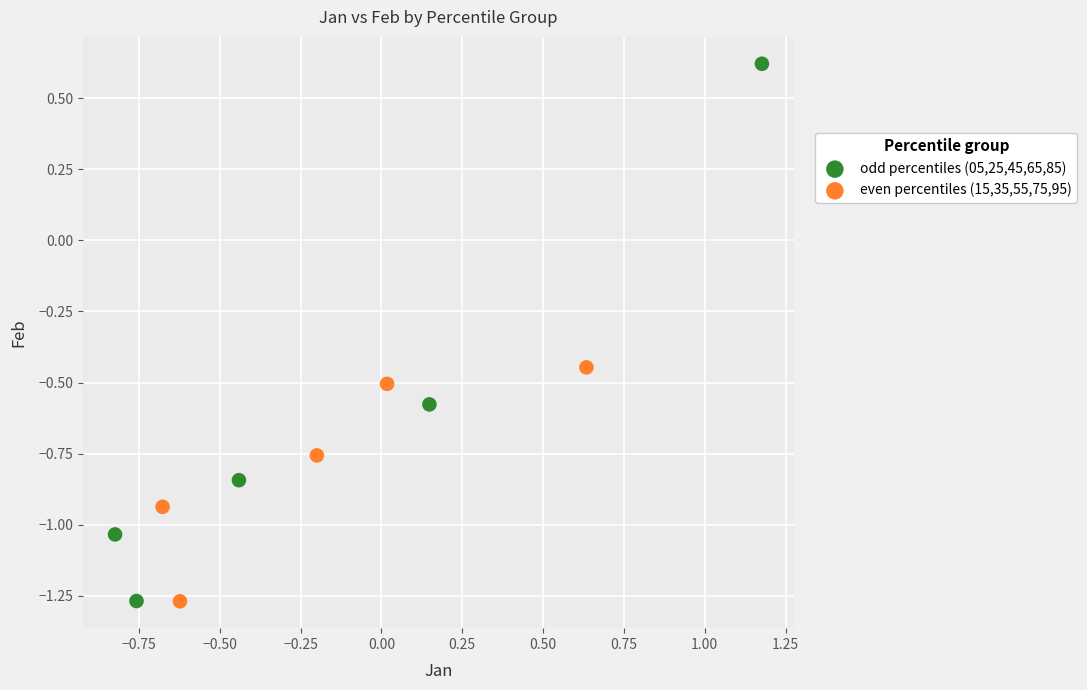

Which series has the widest spread of Y values?

odd percentiles (05,25,45,65,85)